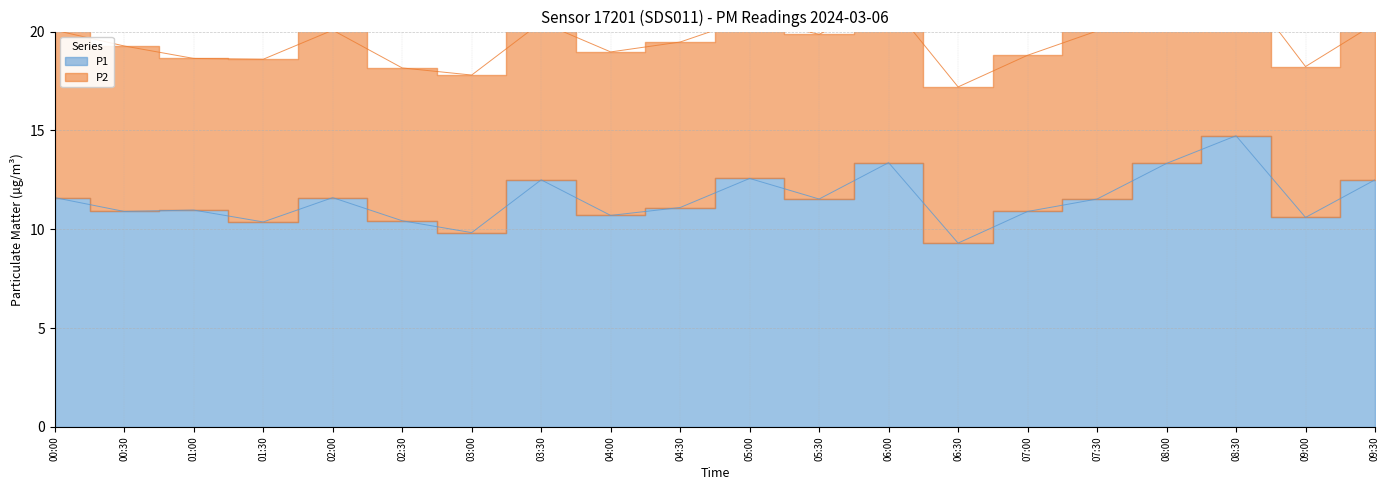

What is the label of the 19th point from the right?

00:30